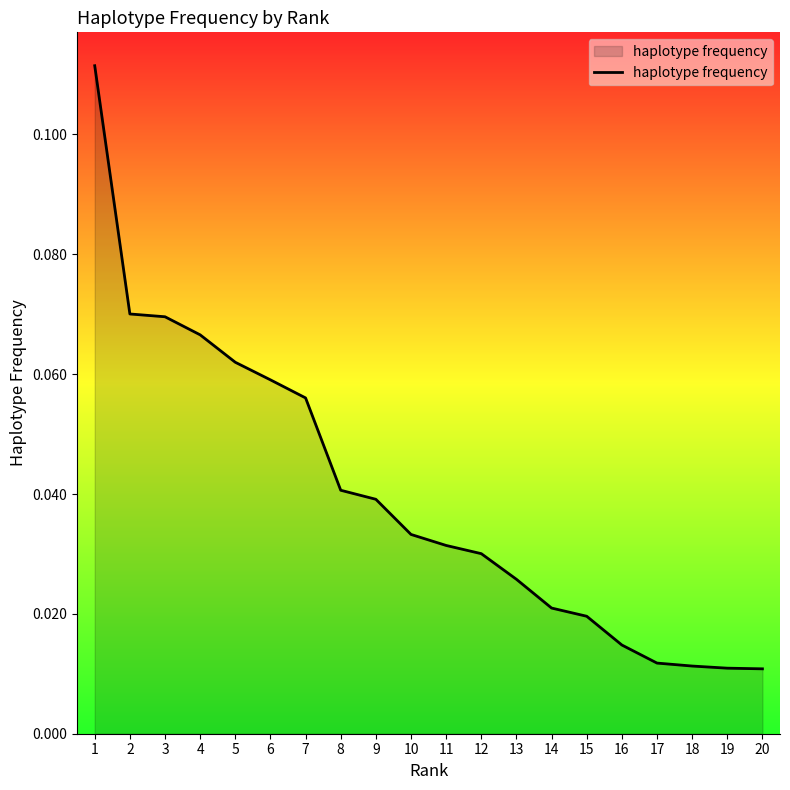

Between 4 and 11, which is larger?

4